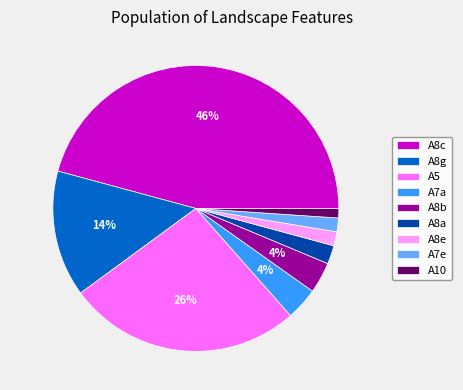

To the nearest percent, what is the average slice percentage?

11%